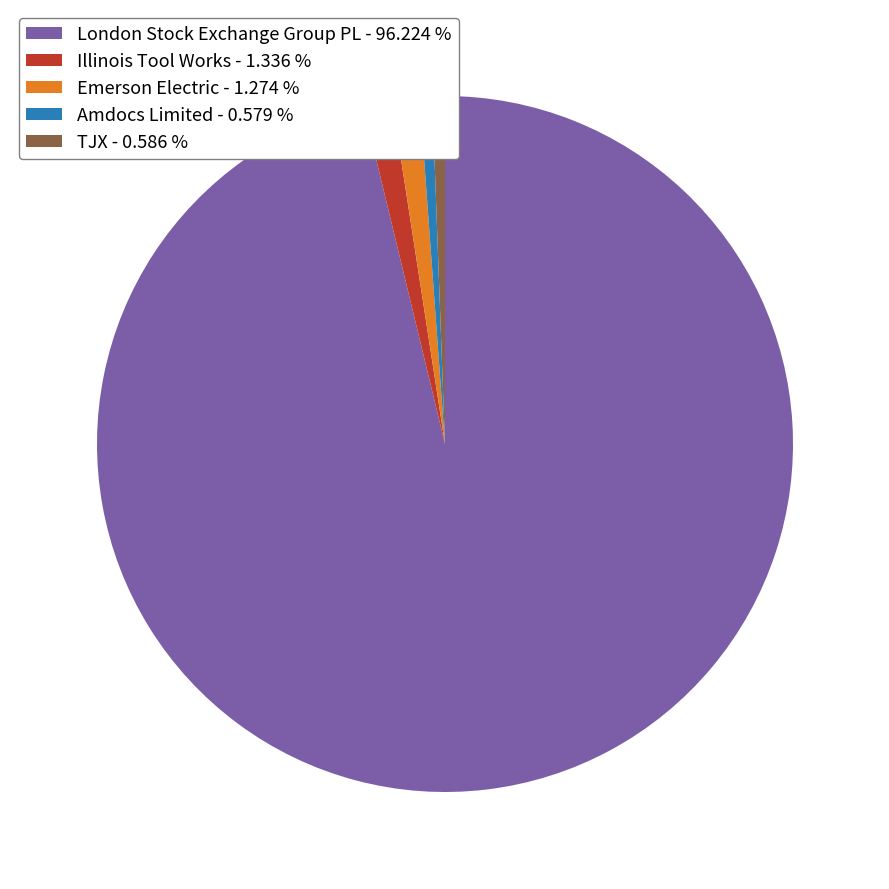

Which slice is the largest?

London Stock Exchange Group PL